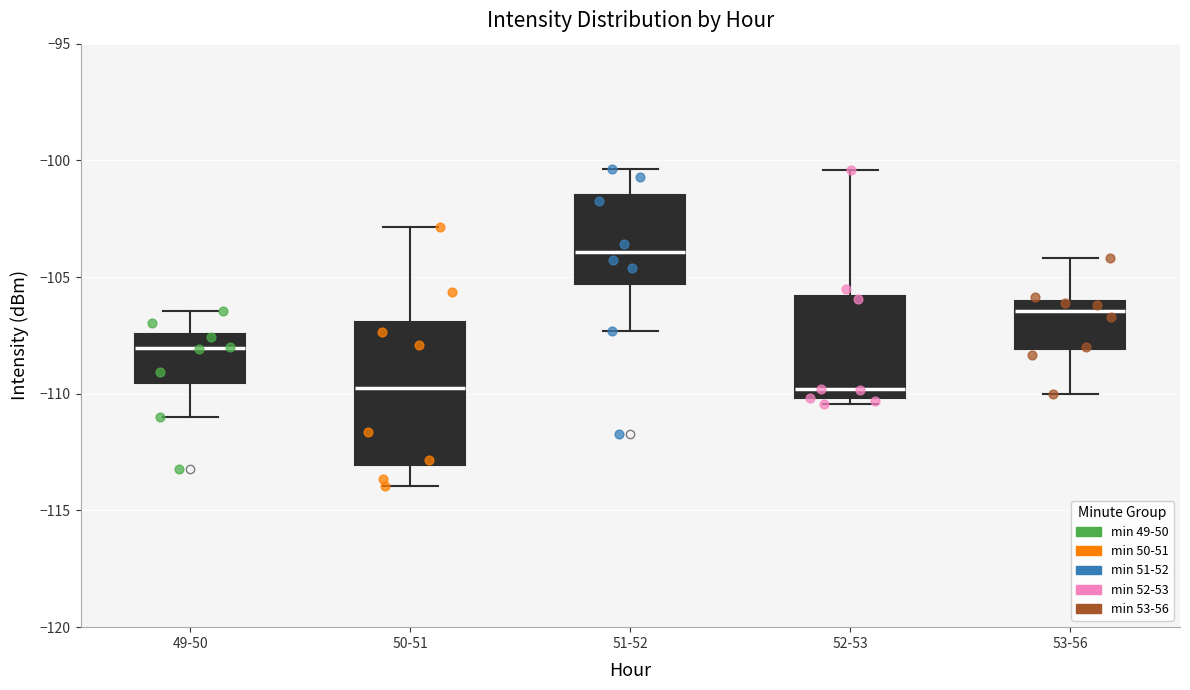

Where is the lower edge of the box for 49-50 on the y-axis? The values are not printed on the chart, so give them approximately, as read against the axis.

-109.5